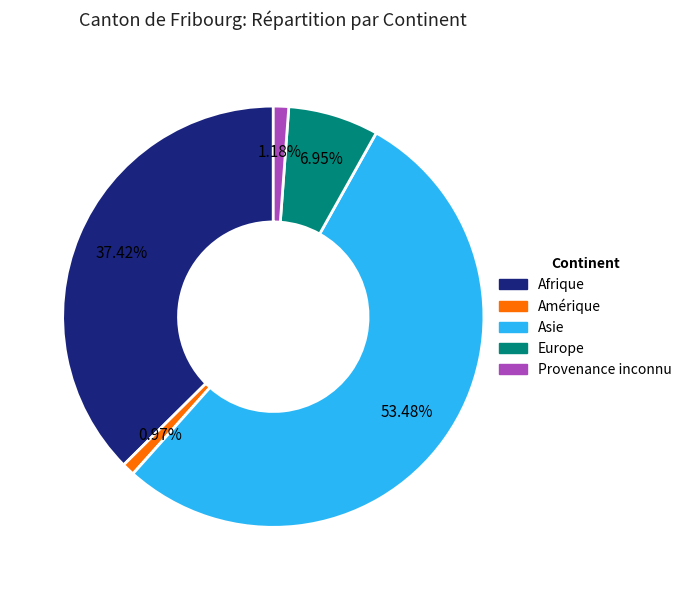

To the nearest percent, what portion does Amérique represent?

1%